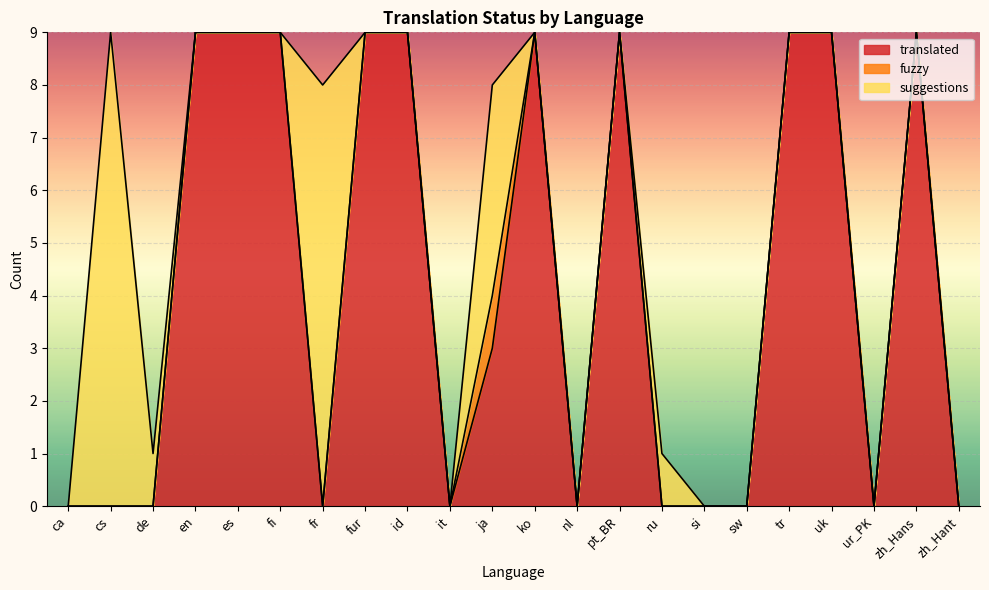

At which category does translated reach its first local peak?

ko